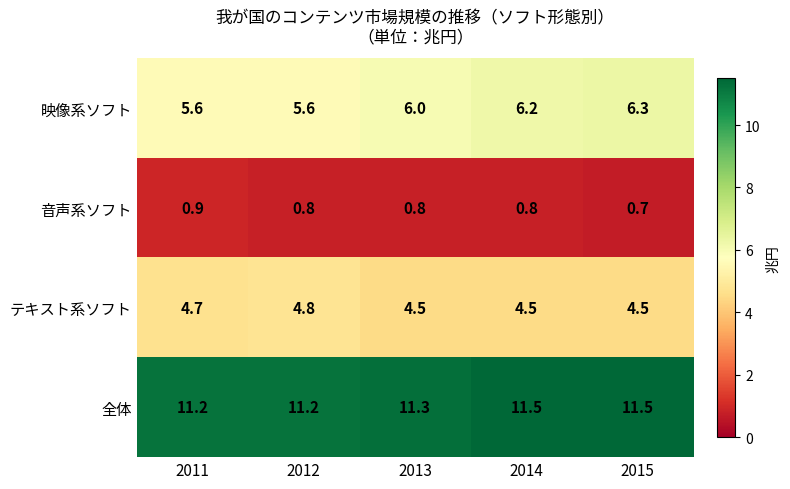

How many テキスト系ソフト values are between 4 and 5?

5